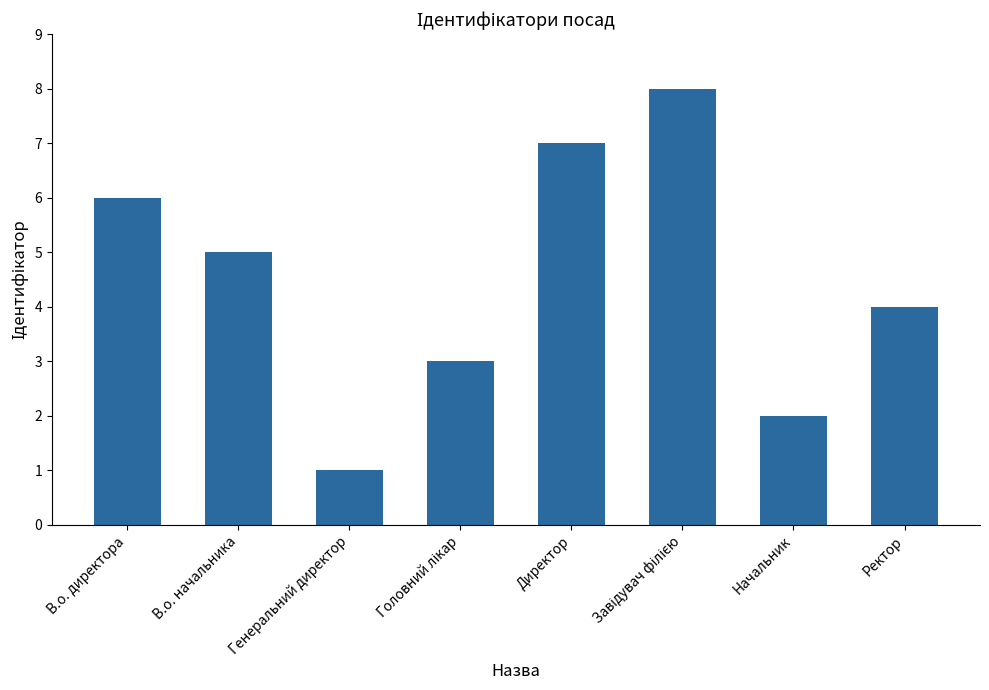

What is the label of the 1st bar from the left?

В.о. директора